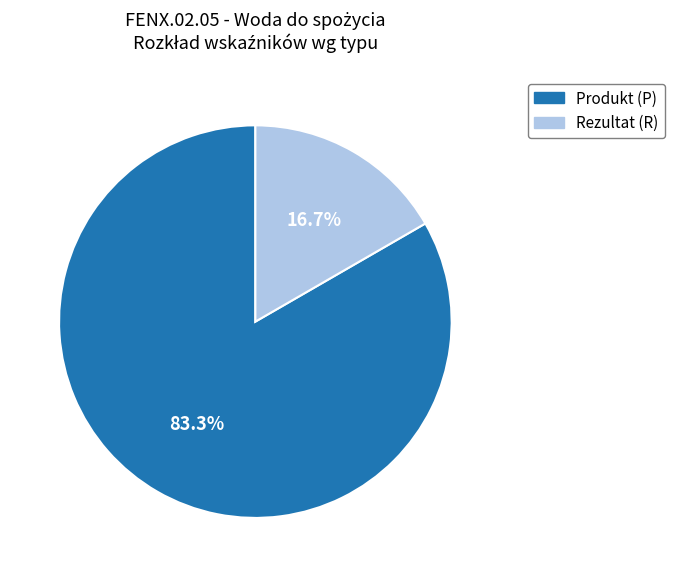

What percentage do Produkt (P) and Rezultat (R) together represent?

100.0%